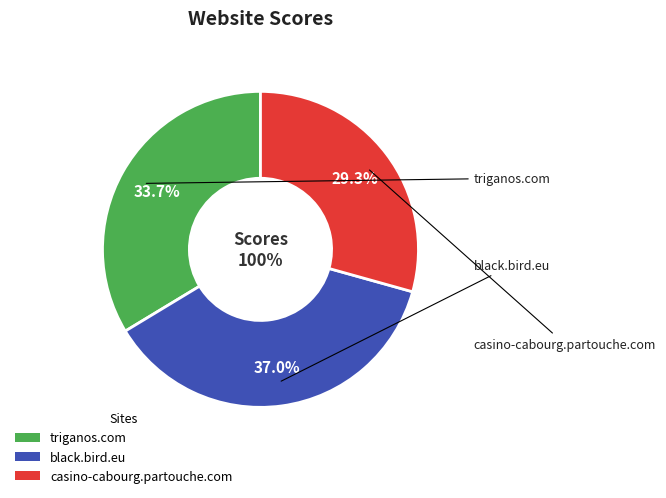

To the nearest percent, what is the average slice percentage?

33%